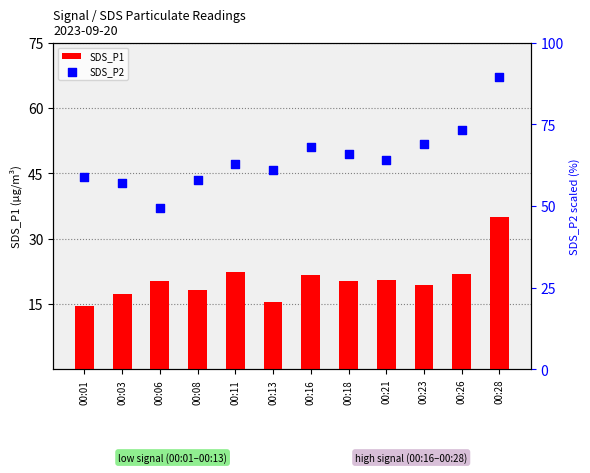

At how many categories does at least one series exceed 16?

12